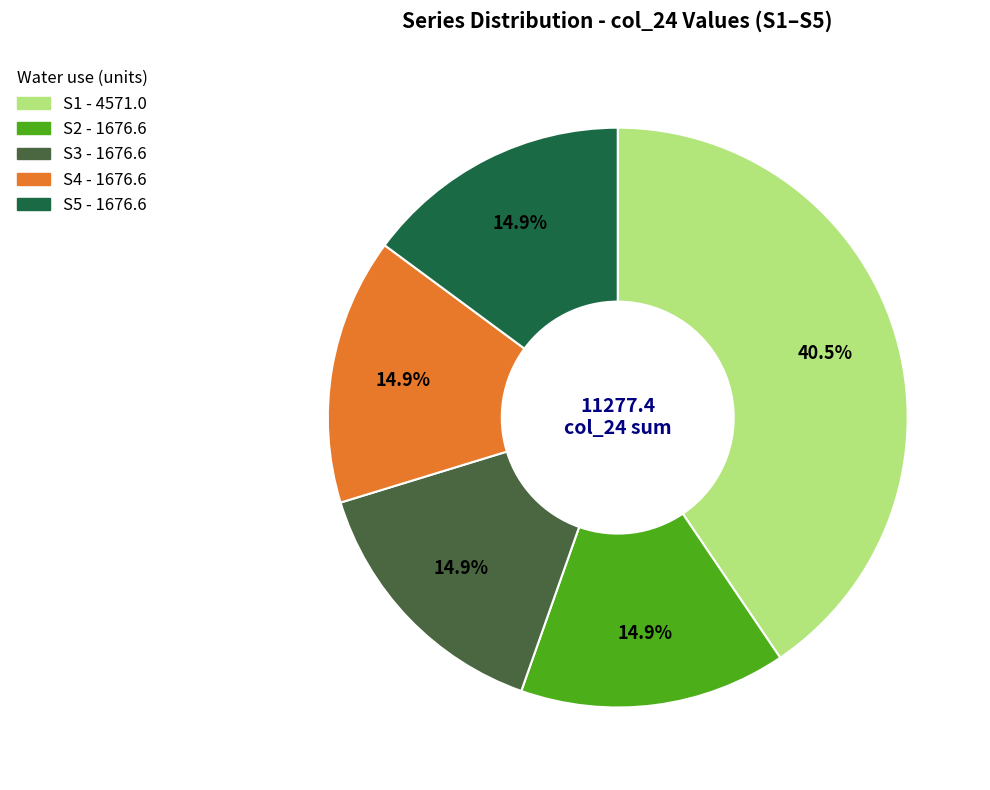

Is there a majority slice in this chart?

No